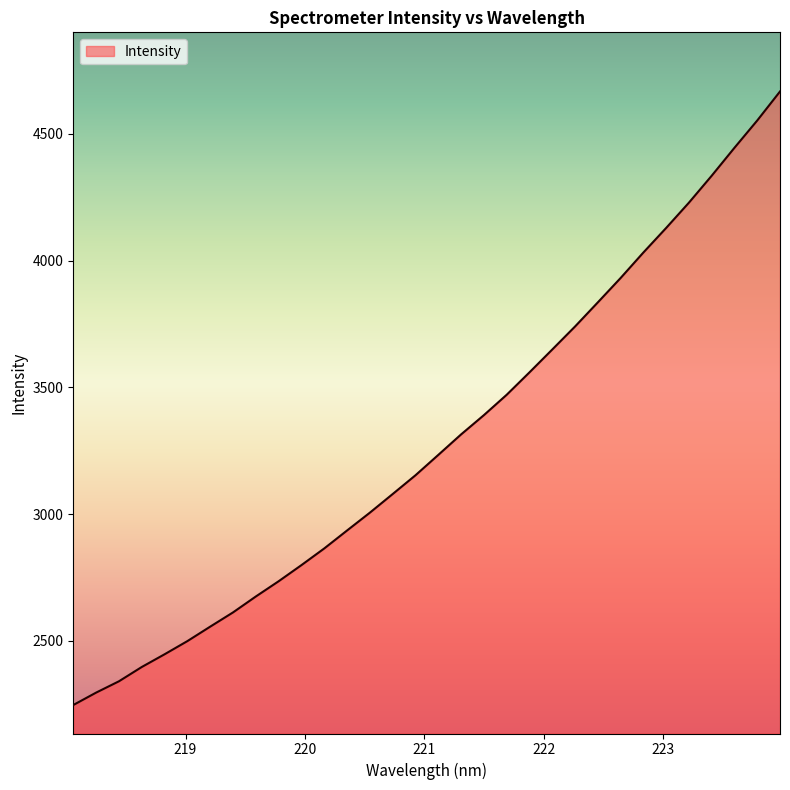

How many distinct data groups are displayed?

1